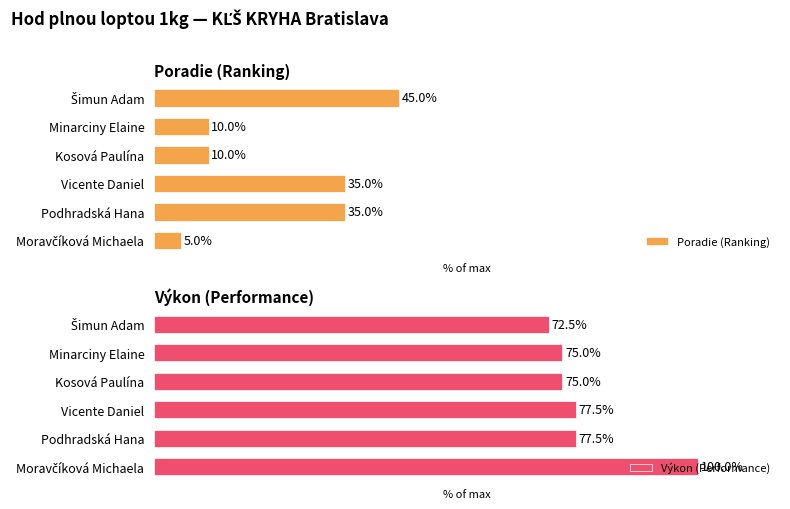

Reading left to right, extract all data points from this chart.

Poradie (Ranking): 5.0	35.0	35.0	10.0	10.0	45.0
Výkon (Performance): 100.0	77.5	77.5	75.0	75.0	72.5